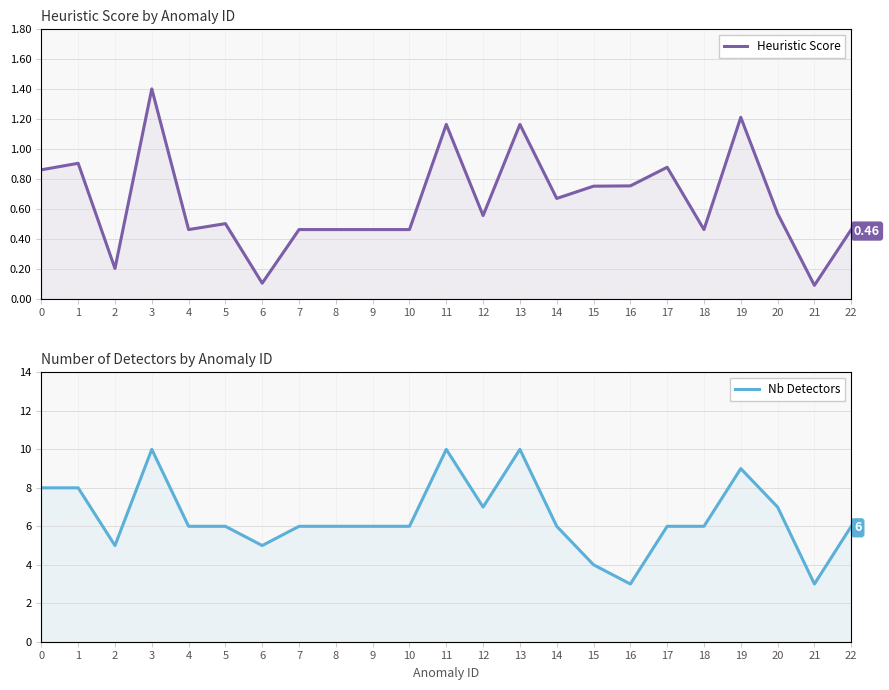

At which label does Heuristic Score reach its minimum?

21